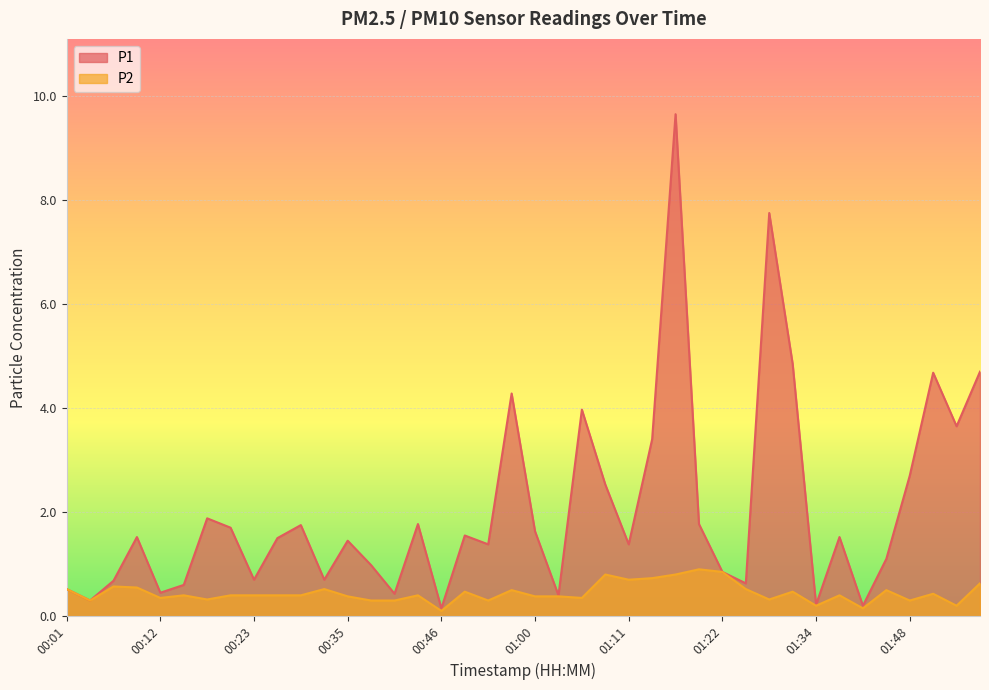

Where does the P1 series first go above 1?

00:09